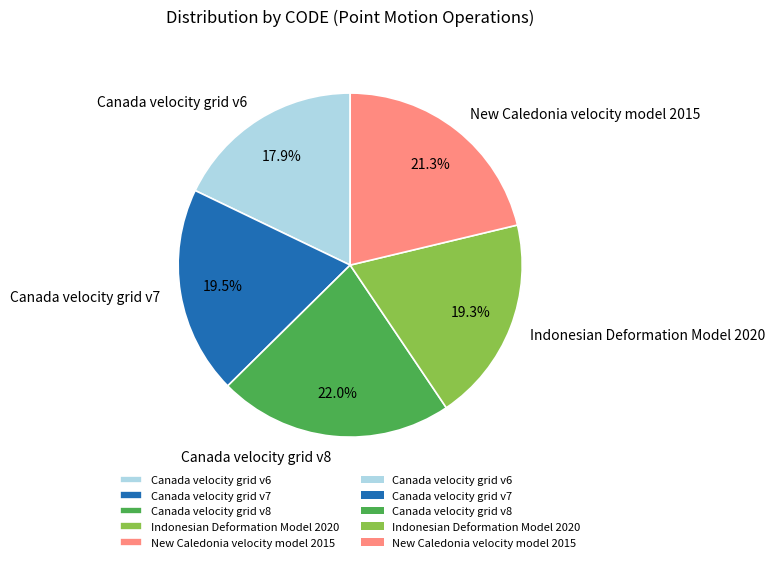

What portion of the pie excludes Canada velocity grid v8?

78.0%